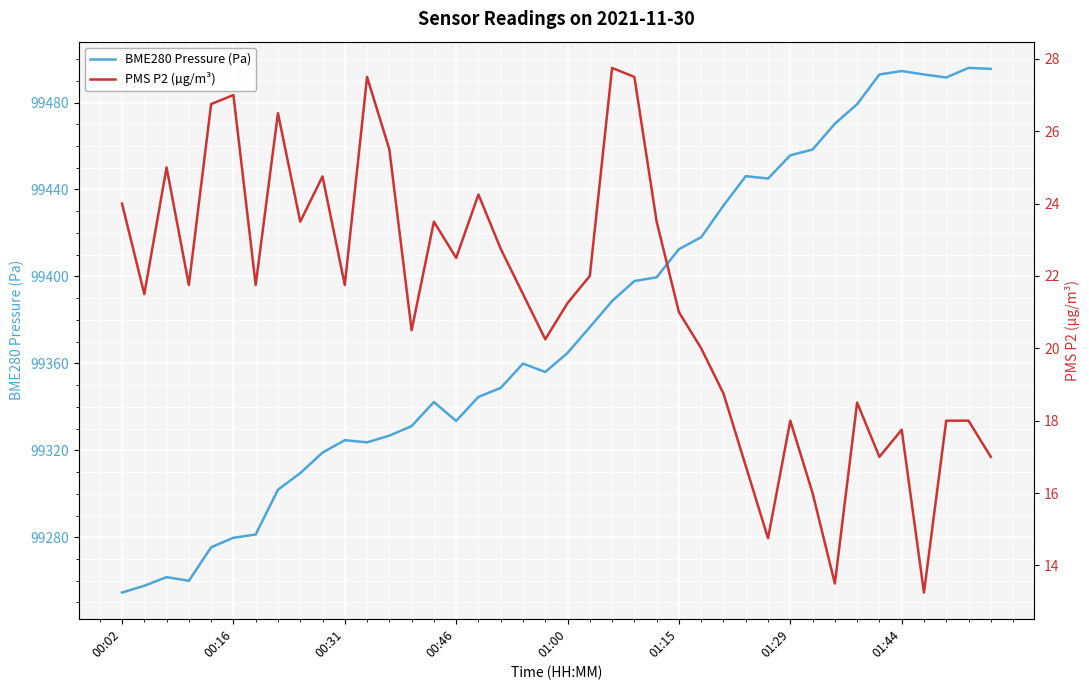

In BME280 Pressure (Pa), how many points are lower than both neighbors (excluding endpoints)?

6